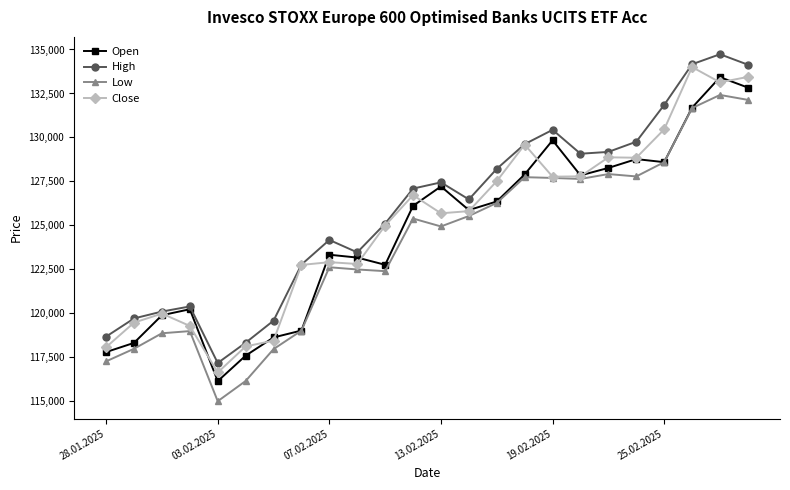

What is the minimum value for High?

117181